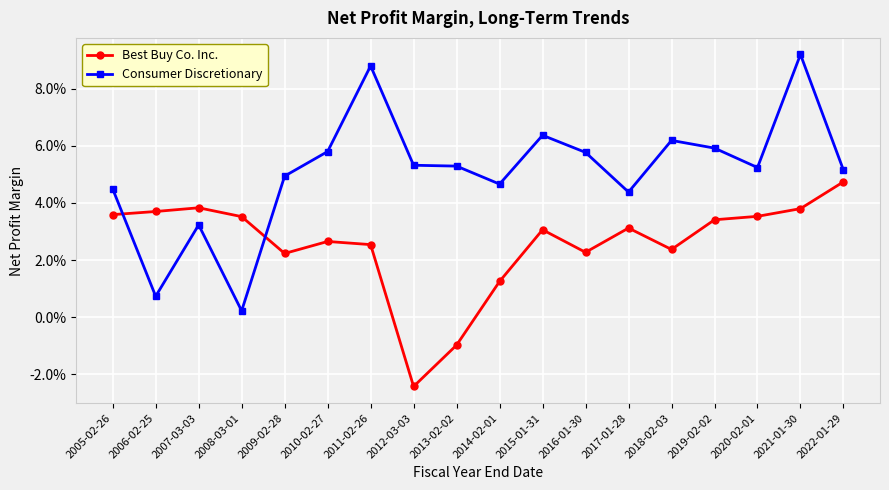

True or false: Consumer Discretionary and Best Buy Co. Inc. cross at least once.

True